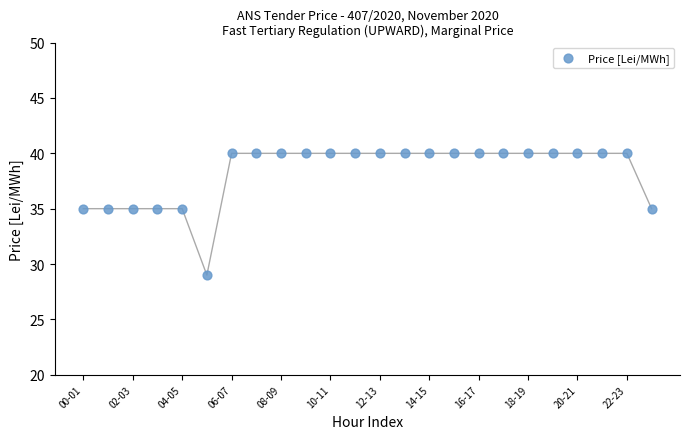

What is the range of Y values (max minus min)?

11